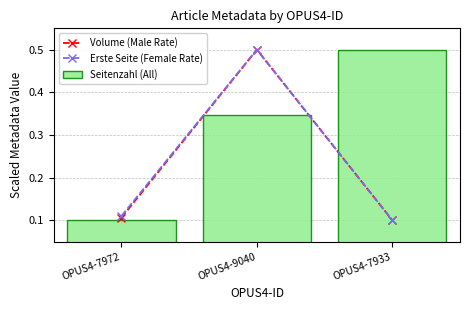

What is the average value of the Volume (Male Rate) series?

0.2